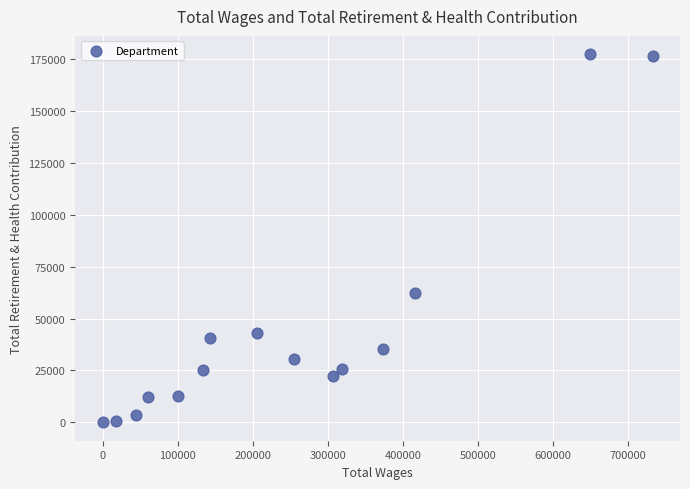

What is the range of Y values (max minus min)?

177490